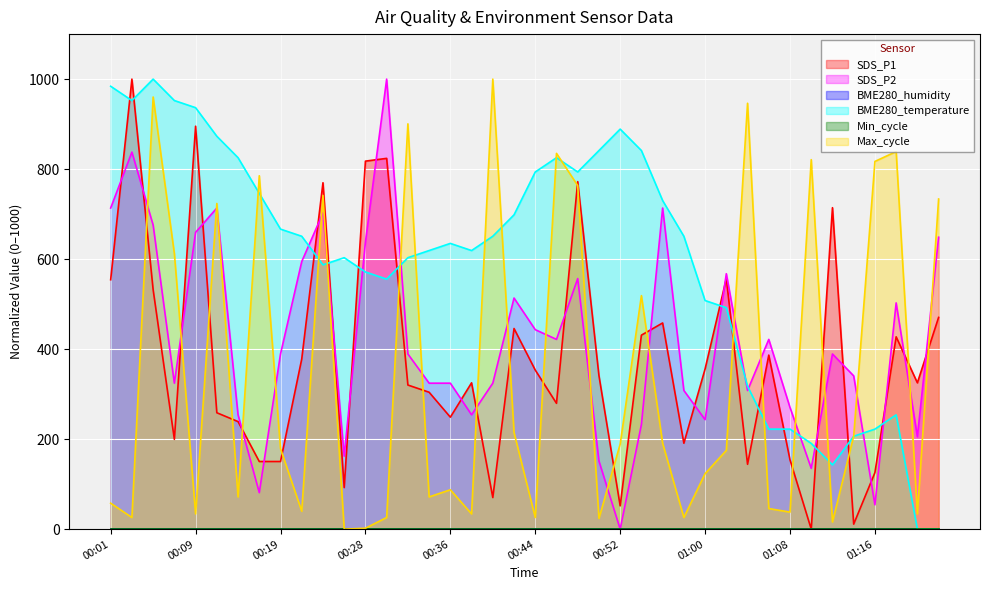

Between 00:44 and 01:02, which series saw the biggest shift?

BME280_temperature